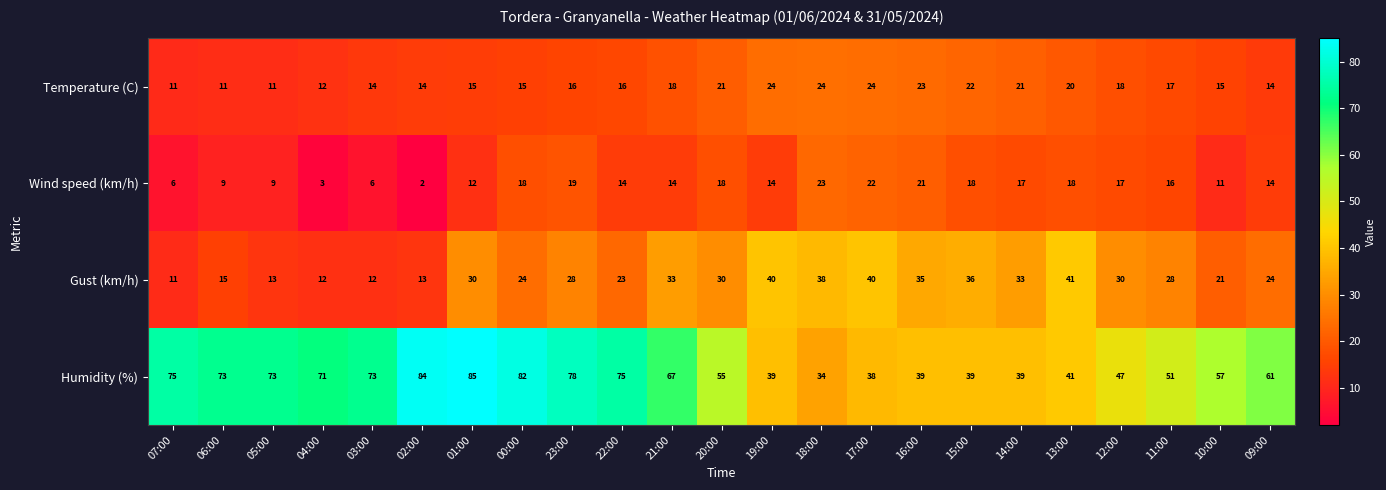

Rank the series at 14:00 from lowest to highest value.

Wind speed (km/h), Temperature (C), Gust (km/h), Humidity (%)